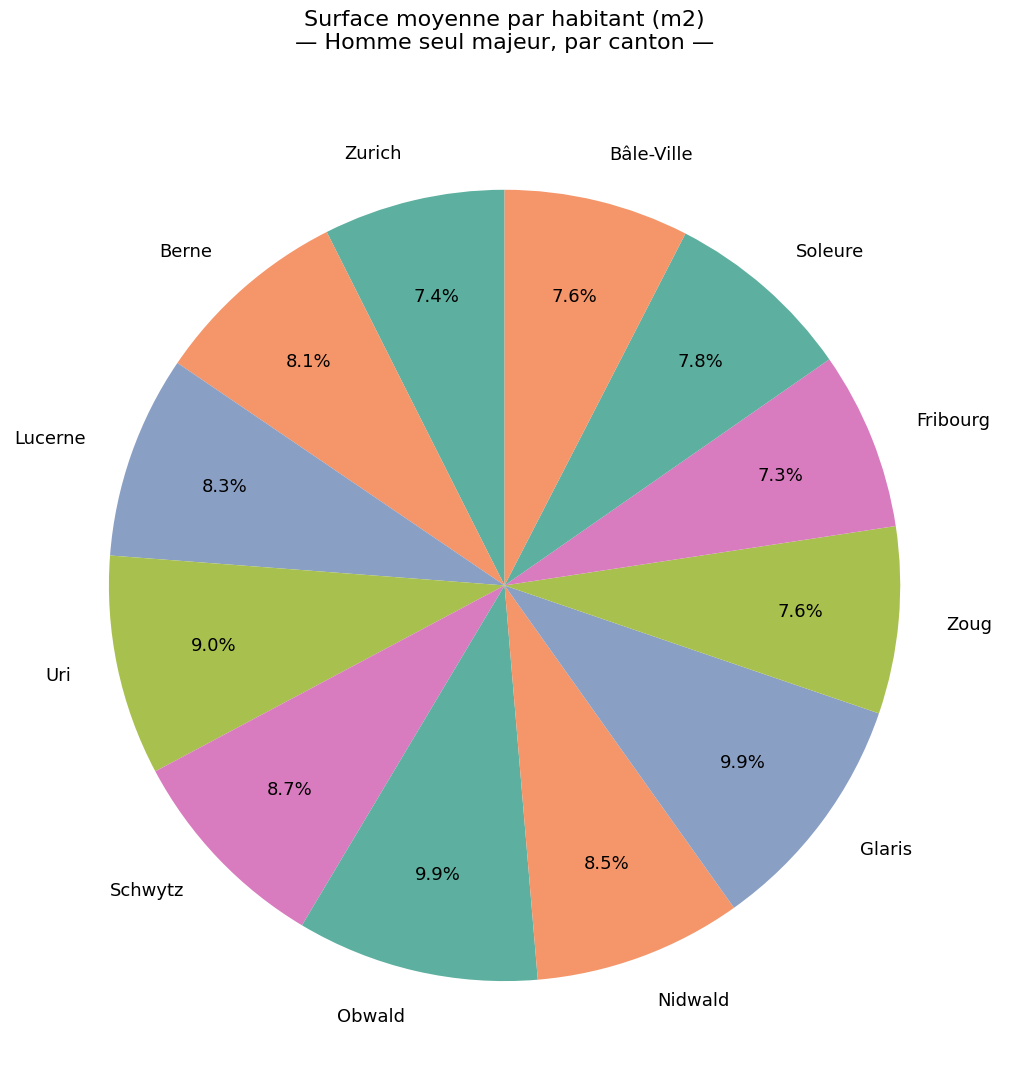

How many slices are in this pie chart?

12